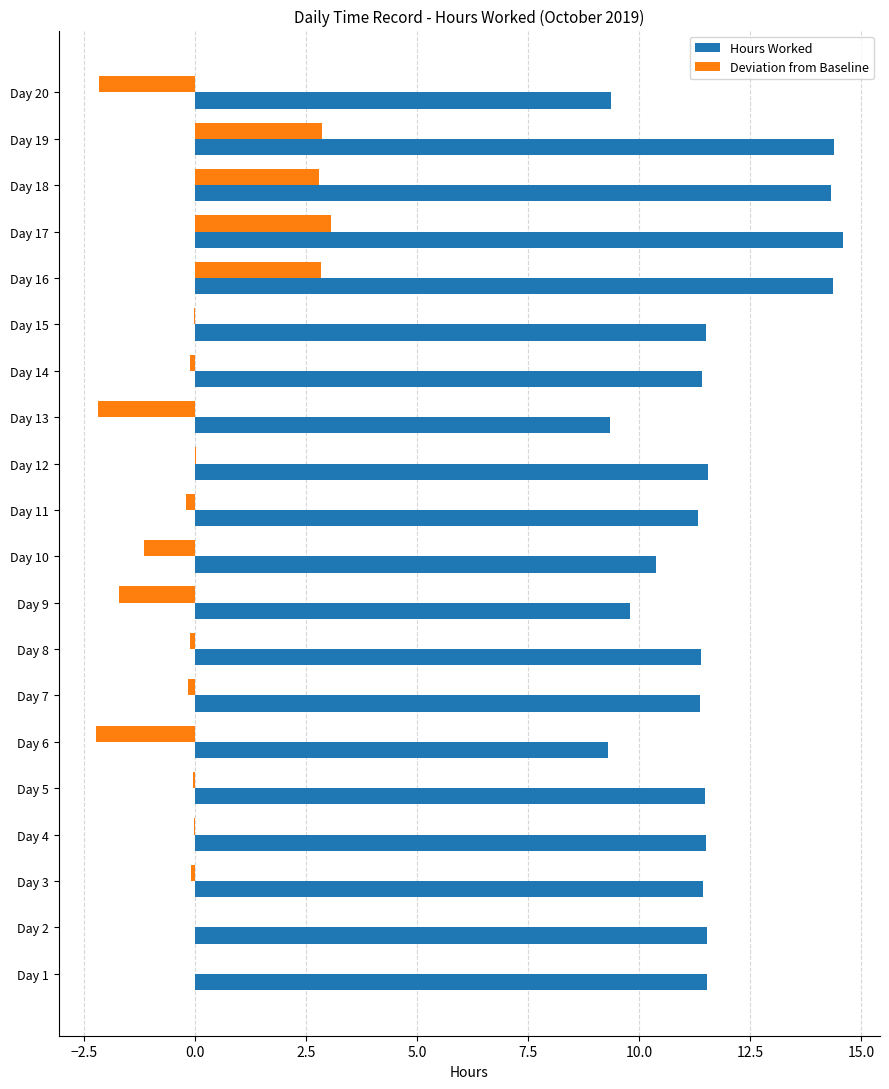

What is the highest value of the Hours Worked series?

14.6